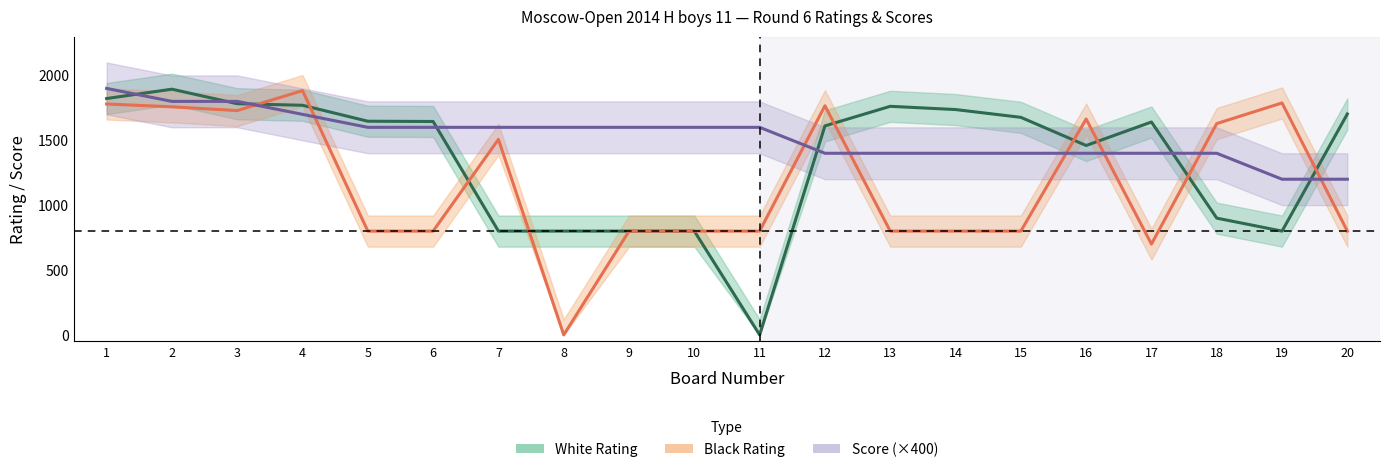

Which series has the largest total across all categories?

Score (×400)